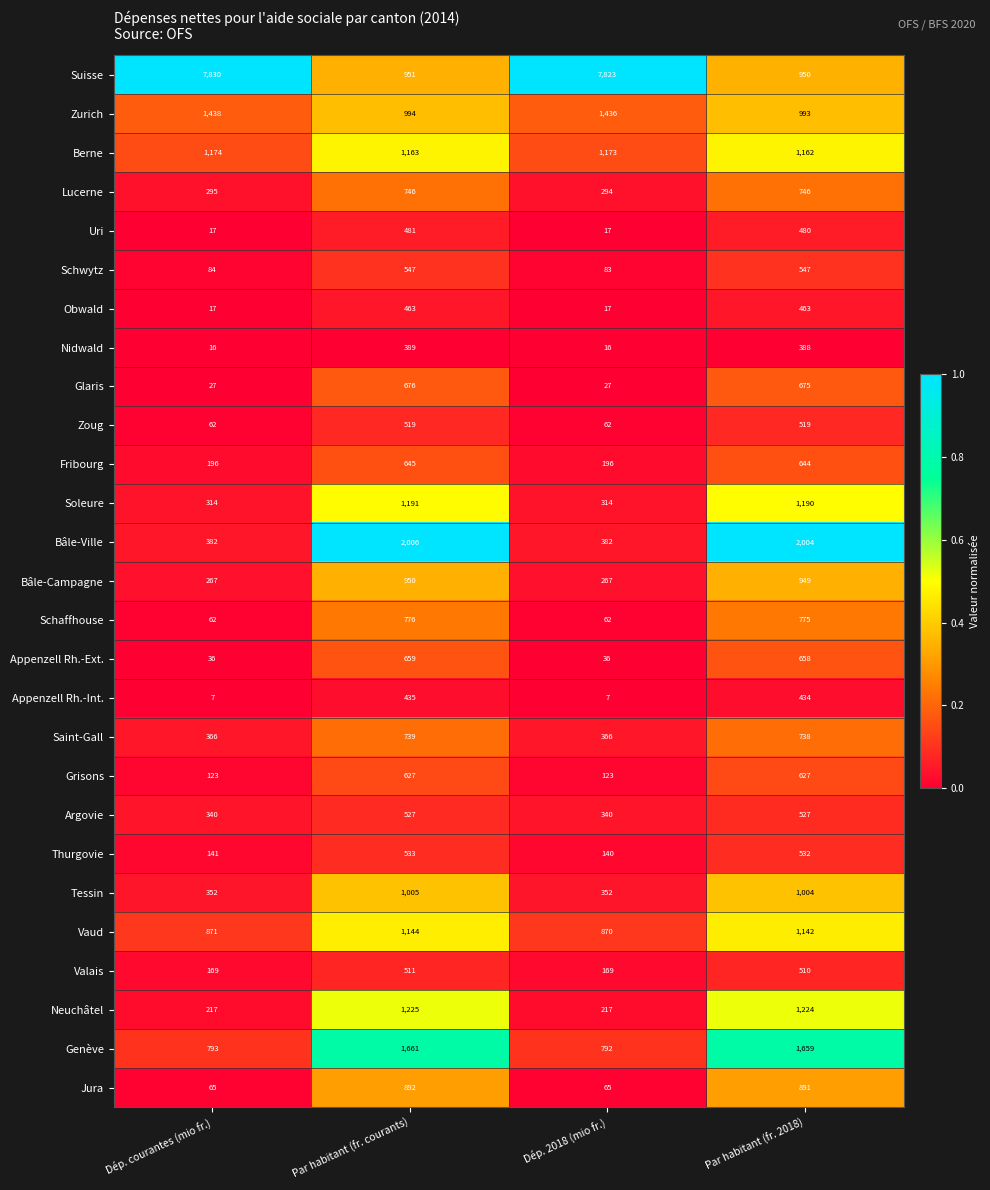

What is the minimum value shown in the chart?

7